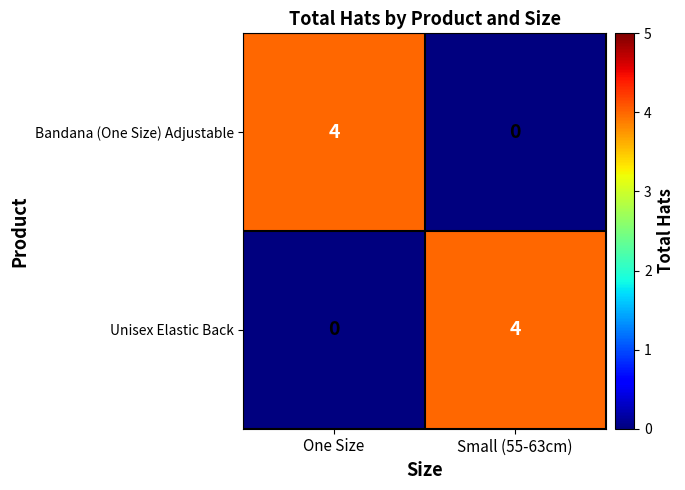

What is the sum of the Unisex Elastic Back values at One Size and Small (55-63cm)?

4